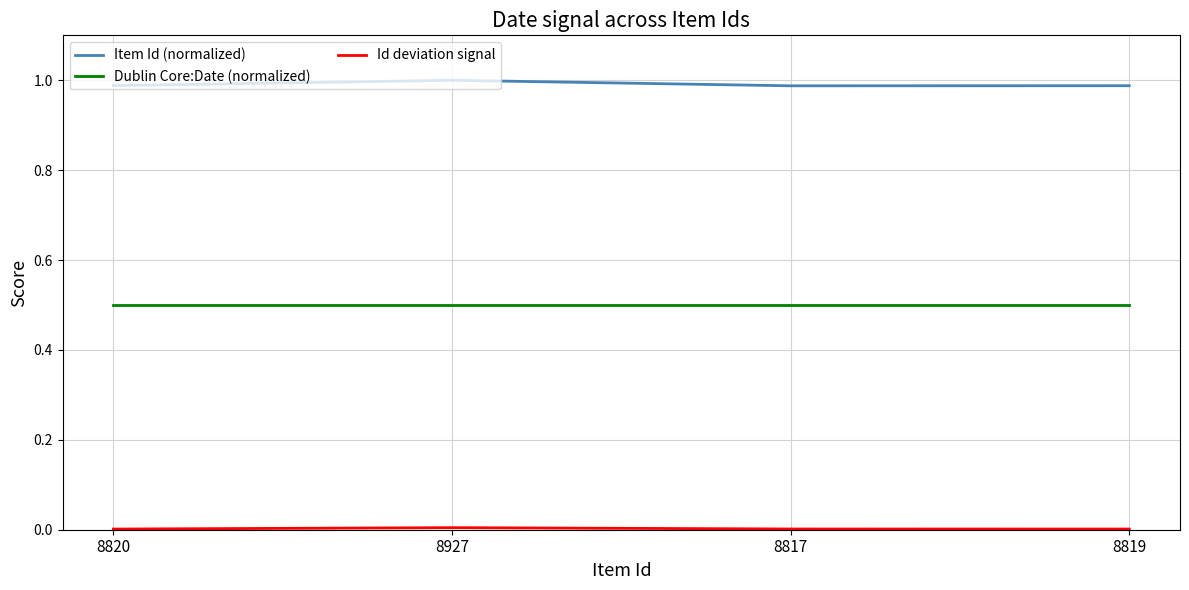

What is the lowest value of the Dublin Core:Date (normalized) series?

0.5